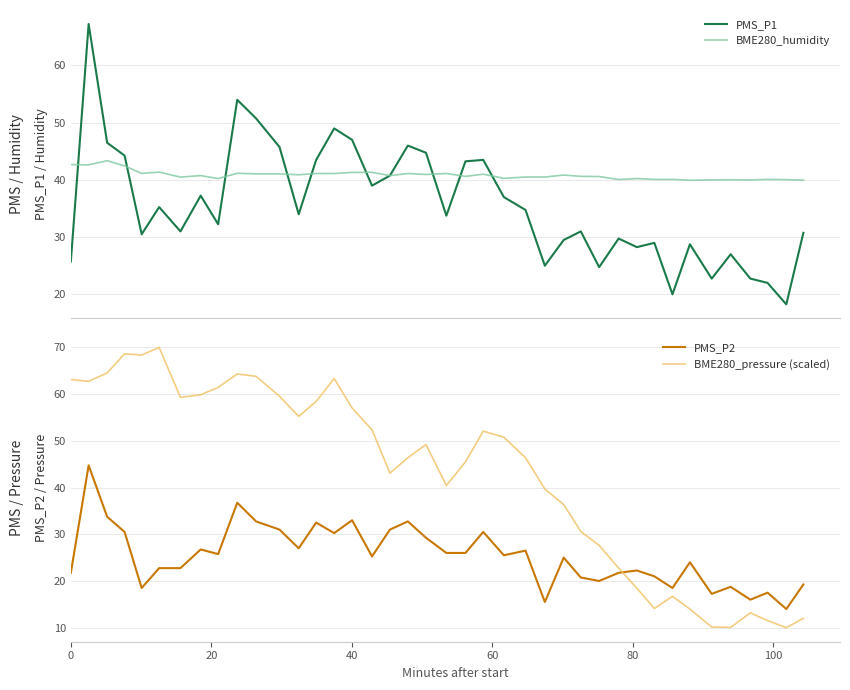

Count the number of data series in this chart.

4